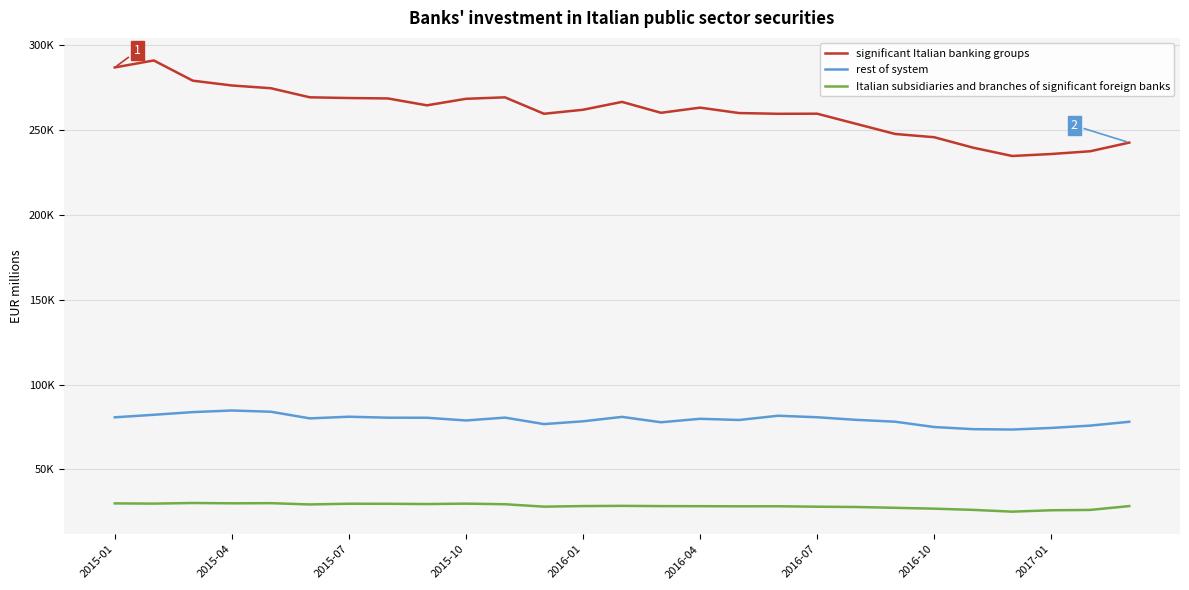

Does the chart have visible grid lines?

Yes